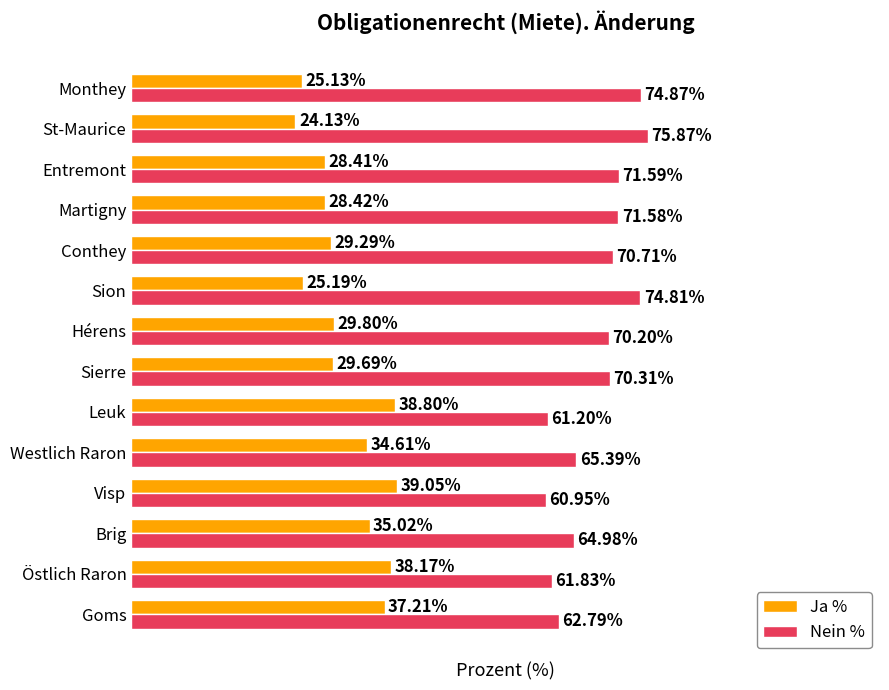

At which category does the chart reach its minimum across all series?

St-Maurice